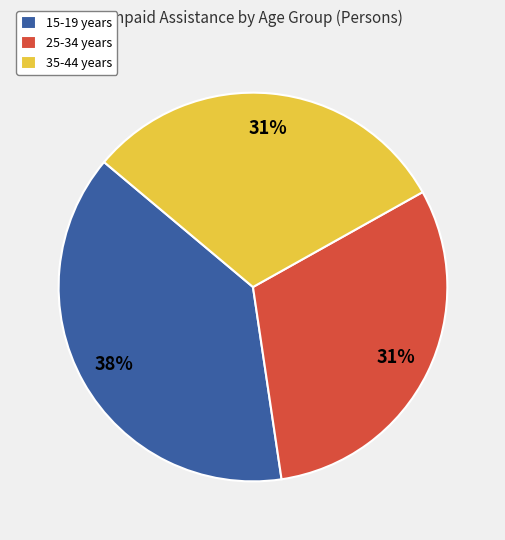

Between 35-44 years and 15-19 years, which is larger?

15-19 years